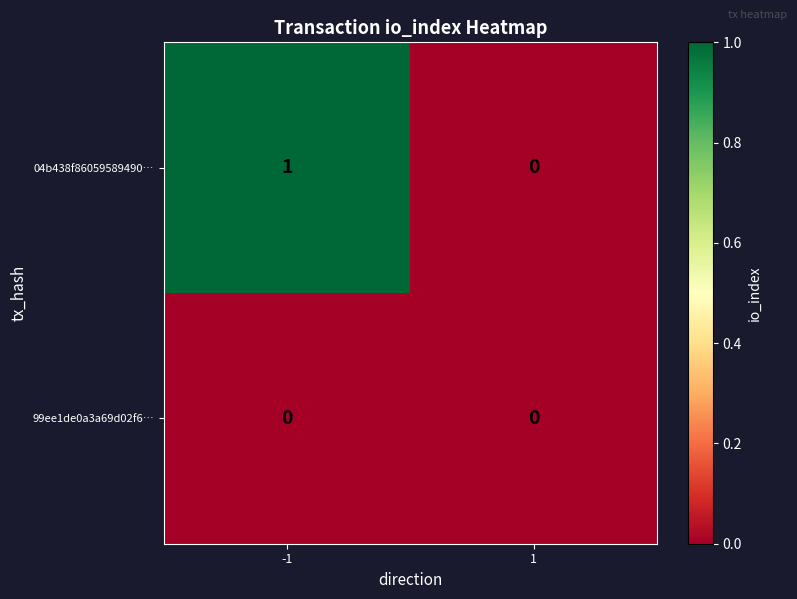

How many series are shown in this chart?

2